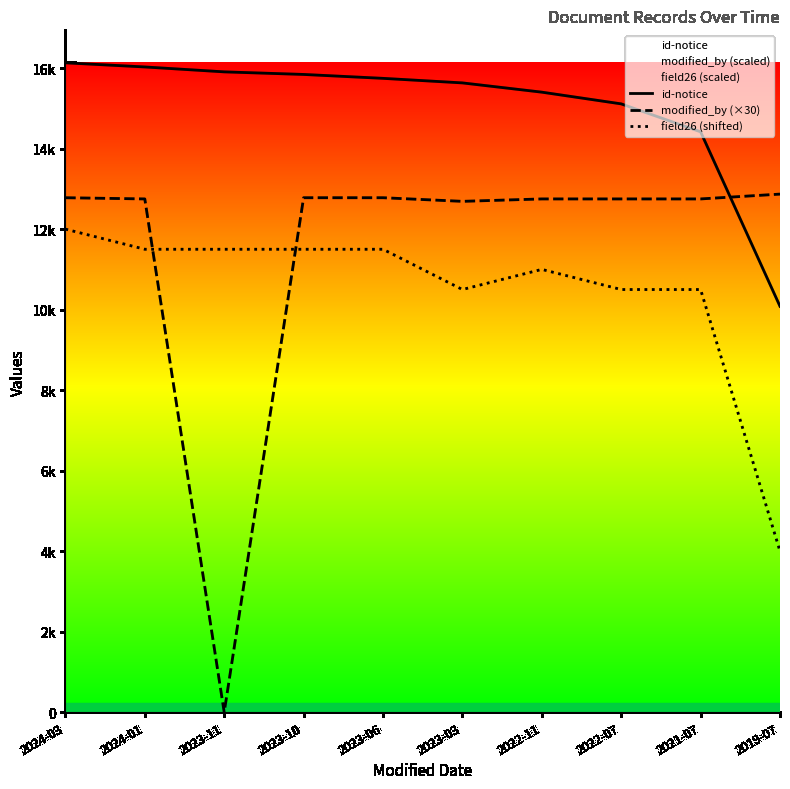

Rank the series by their maximum value, from highest to lowest.

id-notice, modified_by (×30), field26 (shifted)